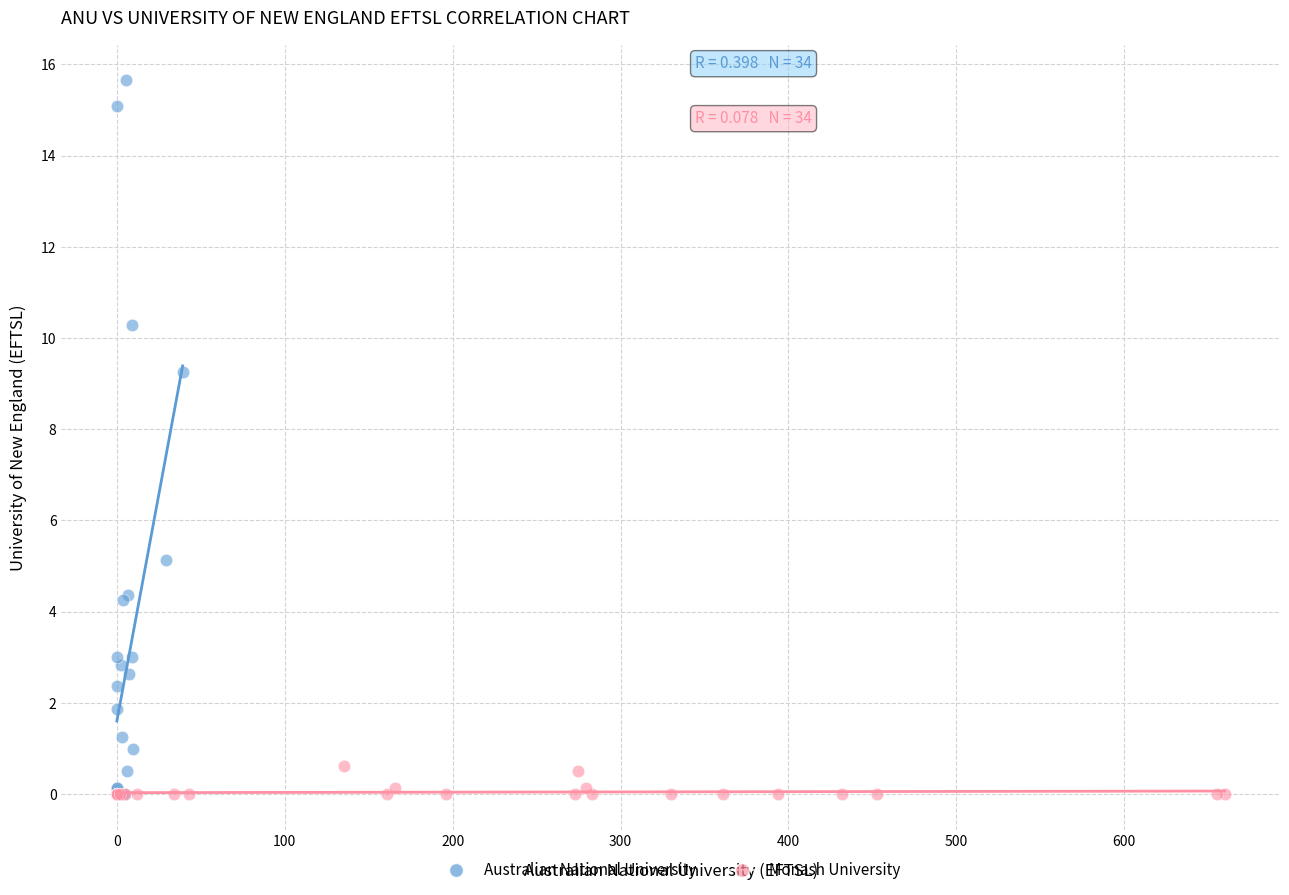

Which series has the widest spread of Y values?

Australian National University